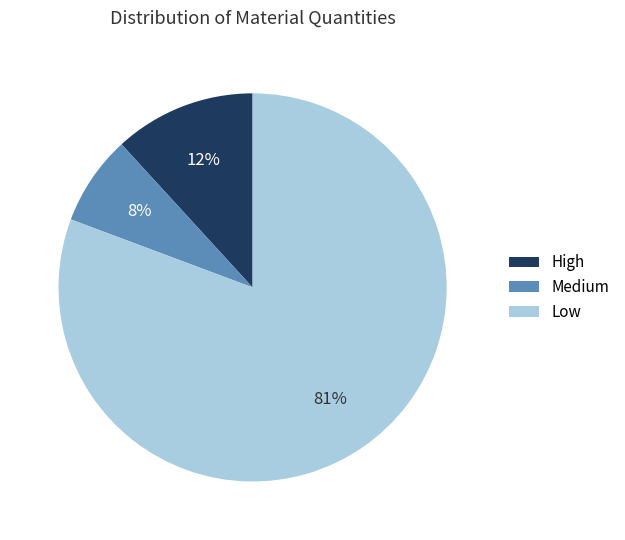

Rank the categories by value from lowest to highest.

Medium, High, Low